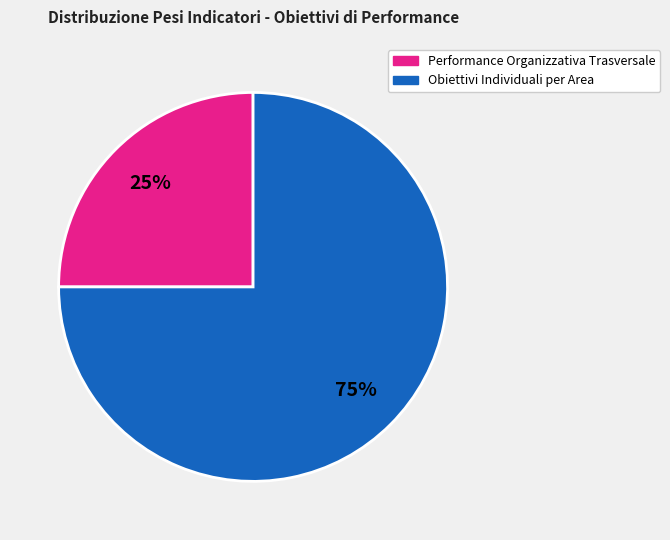

How many segments does this pie chart have?

2